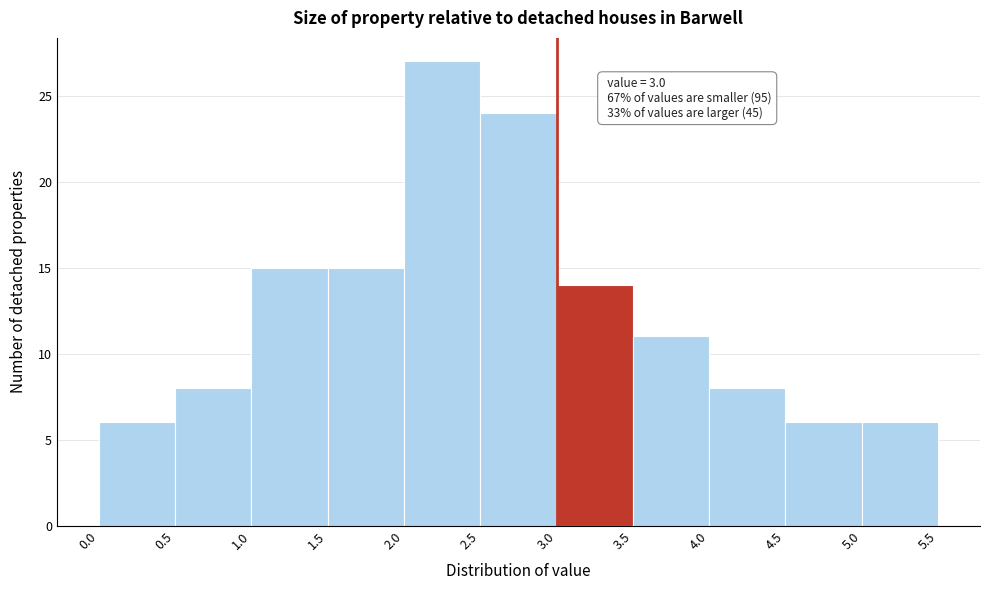

Over which range of the x-axis is the bar tallest?

2.0 to 2.5